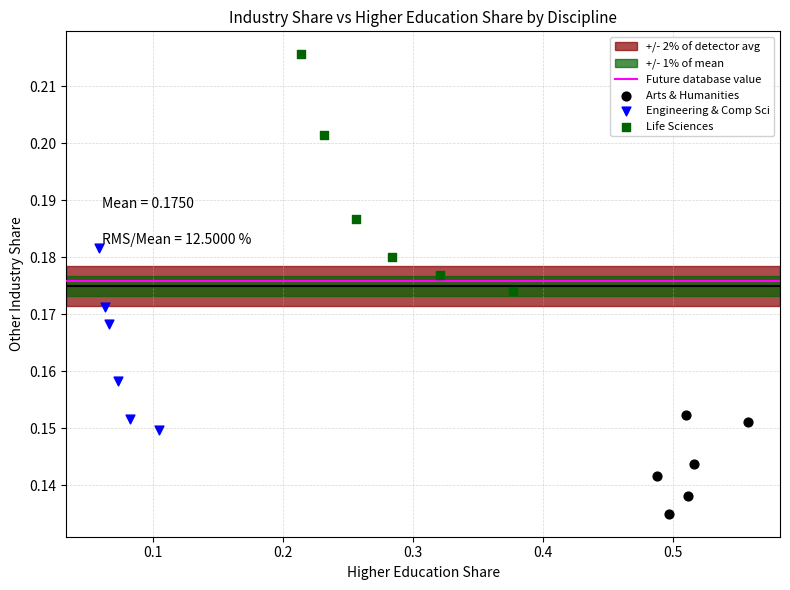

Which series has the widest spread of Y values?

Life Sciences